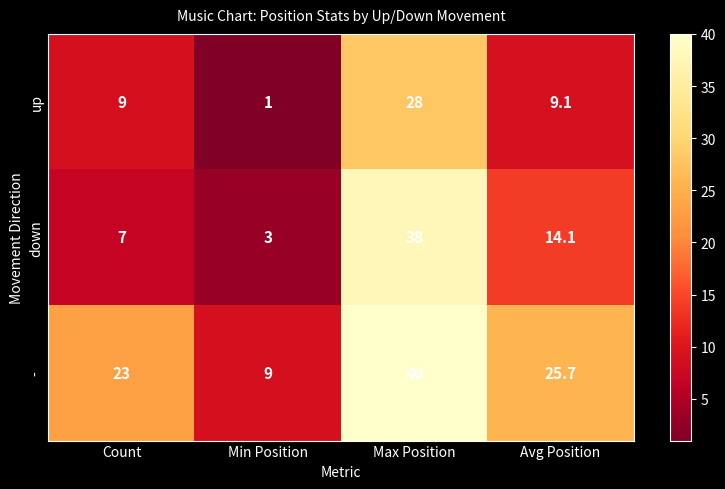

List the series in order of their peak value, highest first.

-, down, up